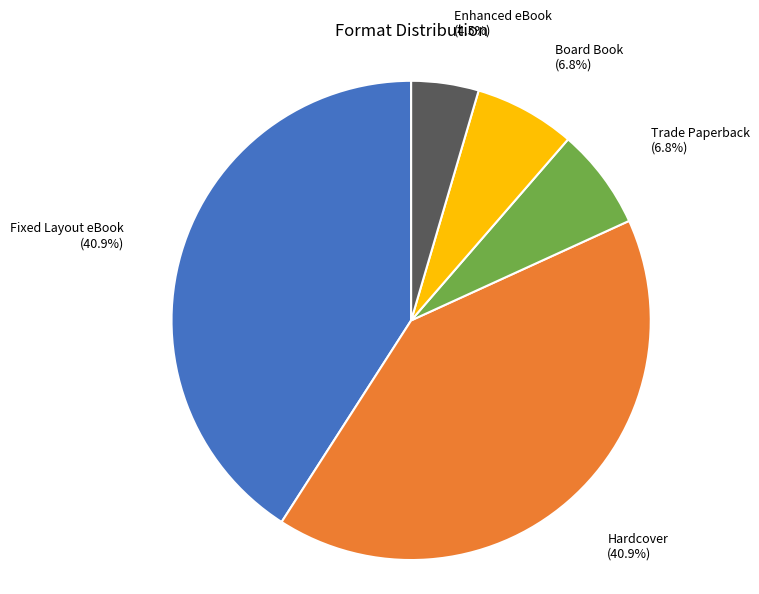

Is there a majority slice in this chart?

No